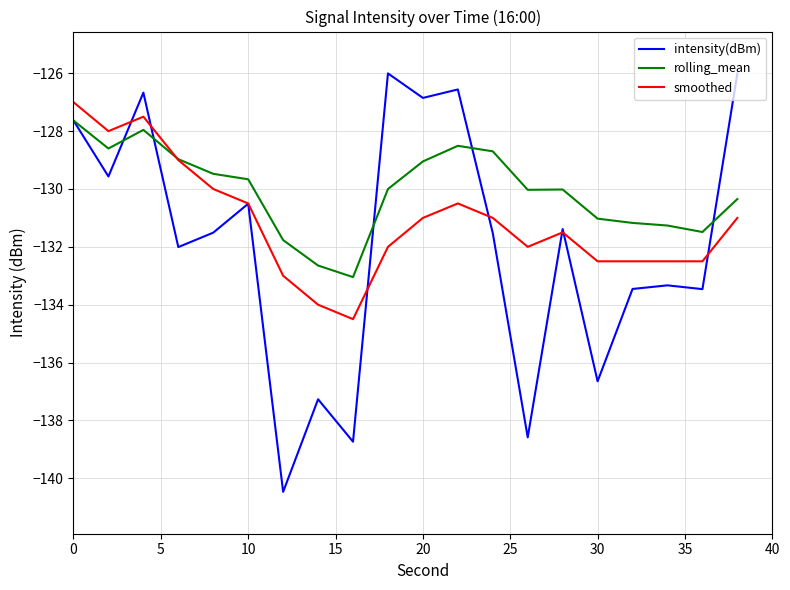

List the series in order of their overall mean, highest first.

rolling_mean, smoothed, intensity(dBm)